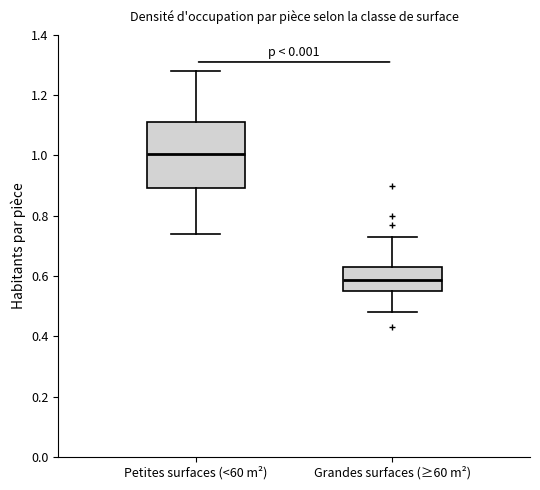

Where is the upper edge of the box for Grandes surfaces (≥60 m²) on the y-axis? The values are not printed on the chart, so give them approximately, as read against the axis.

0.64